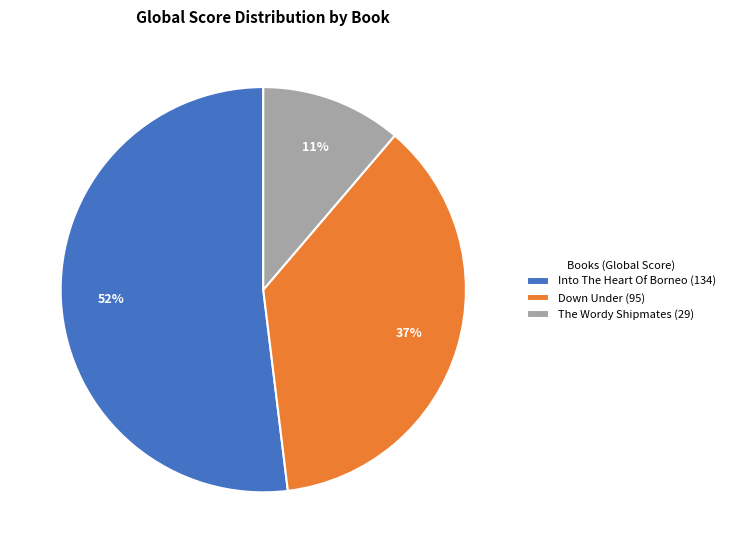

To the nearest percent, what percentage of the pie is Down Under?

37%